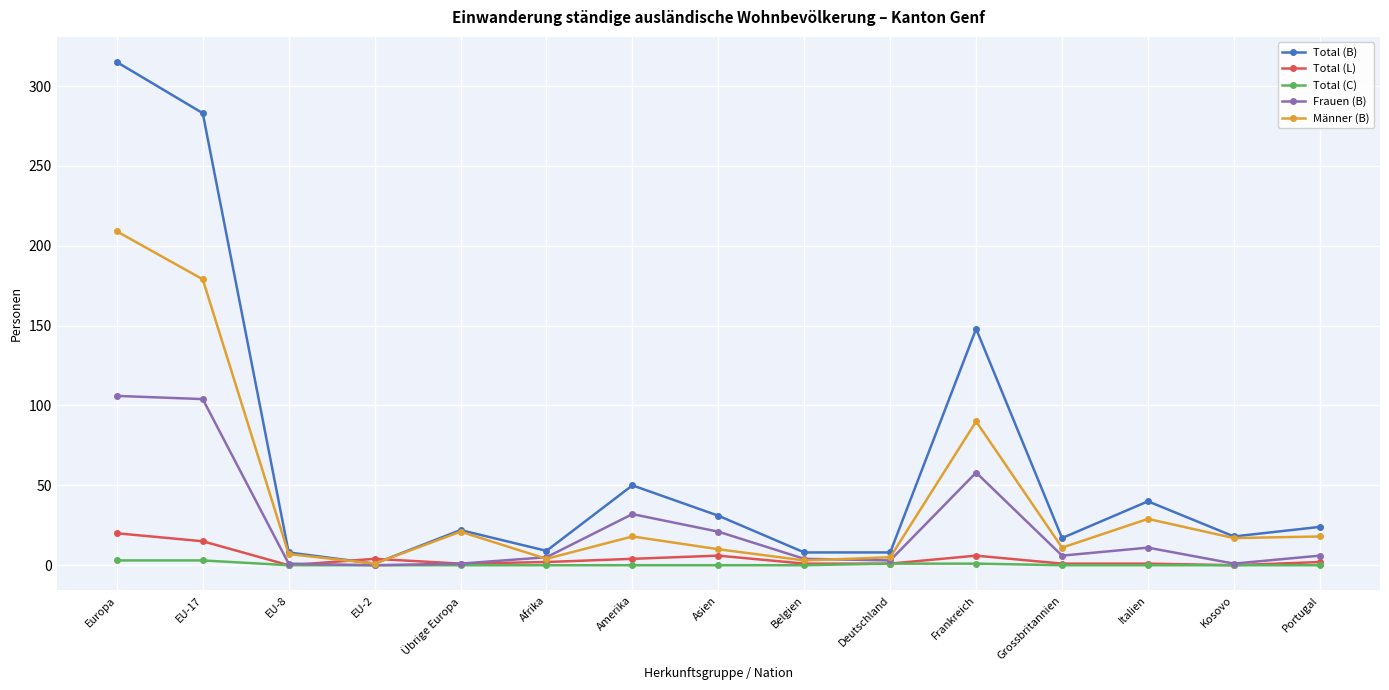

What is the label of the 14th point from the right?

EU-17